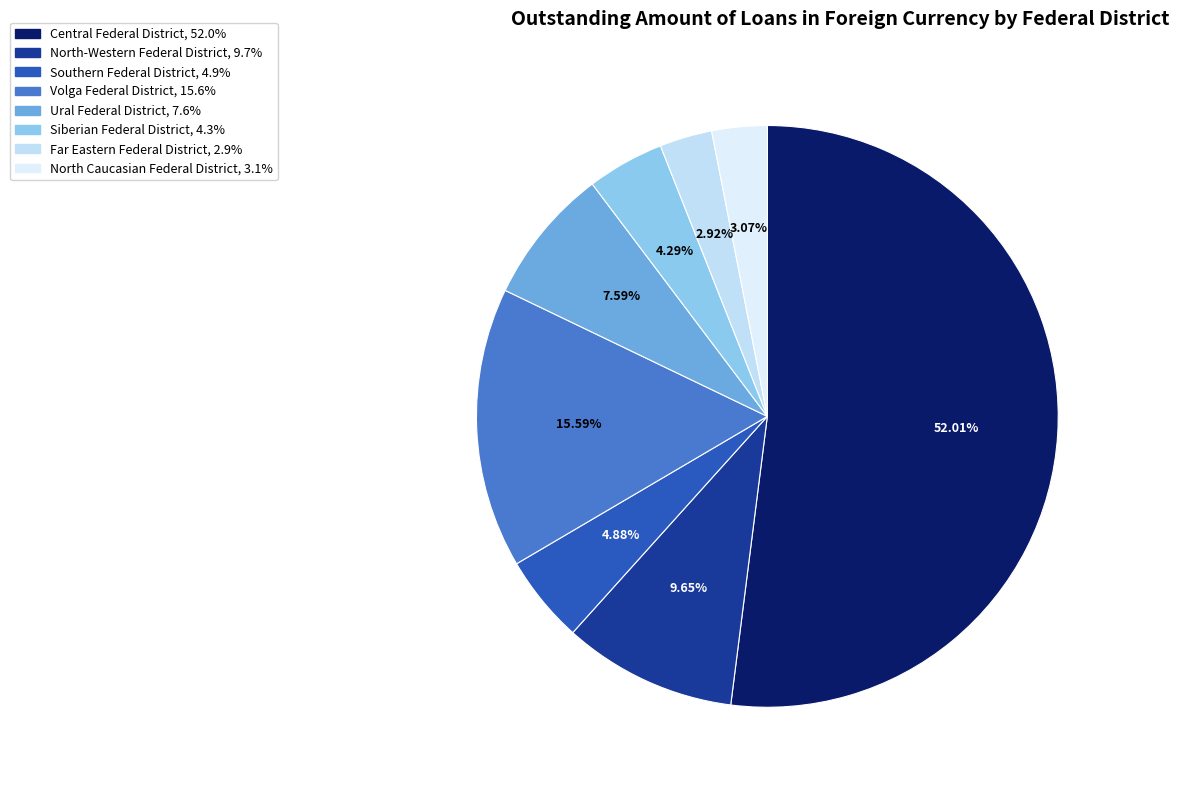

Count the number of slices in the pie.

8